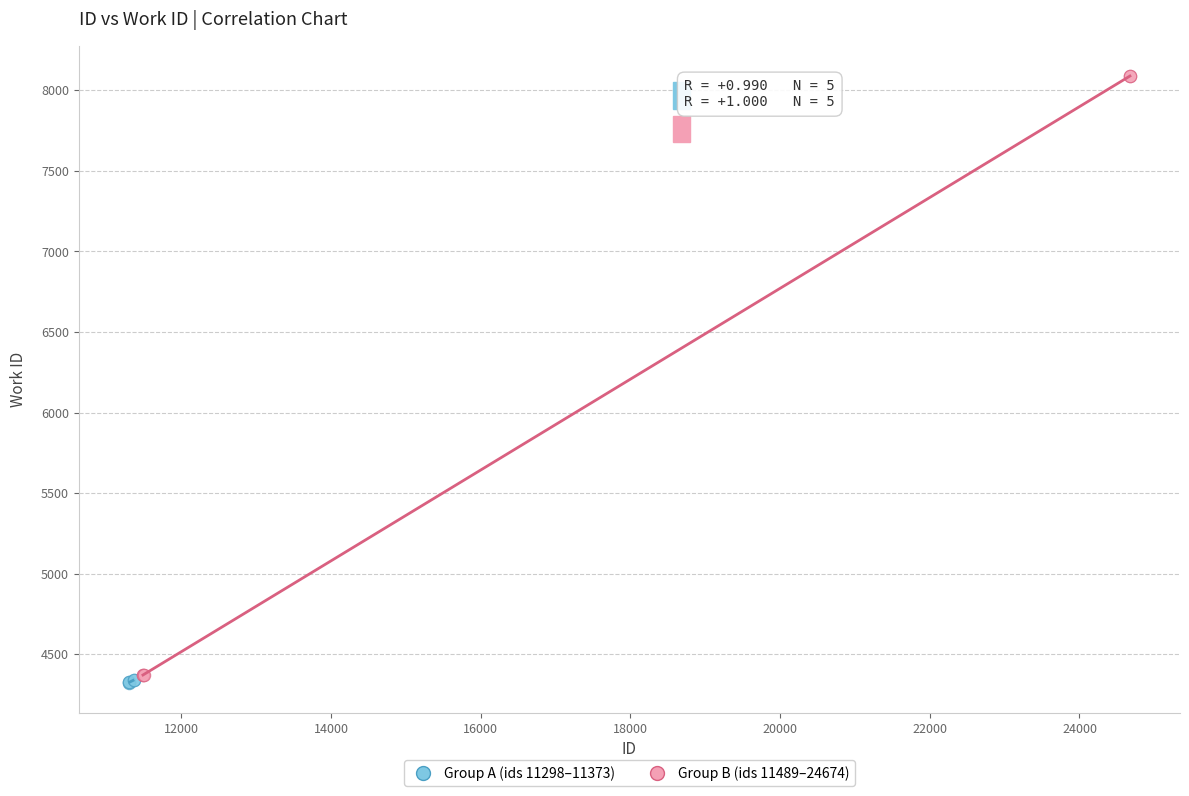

Which series has the widest spread of Y values?

Group B (ids 11489–24674)